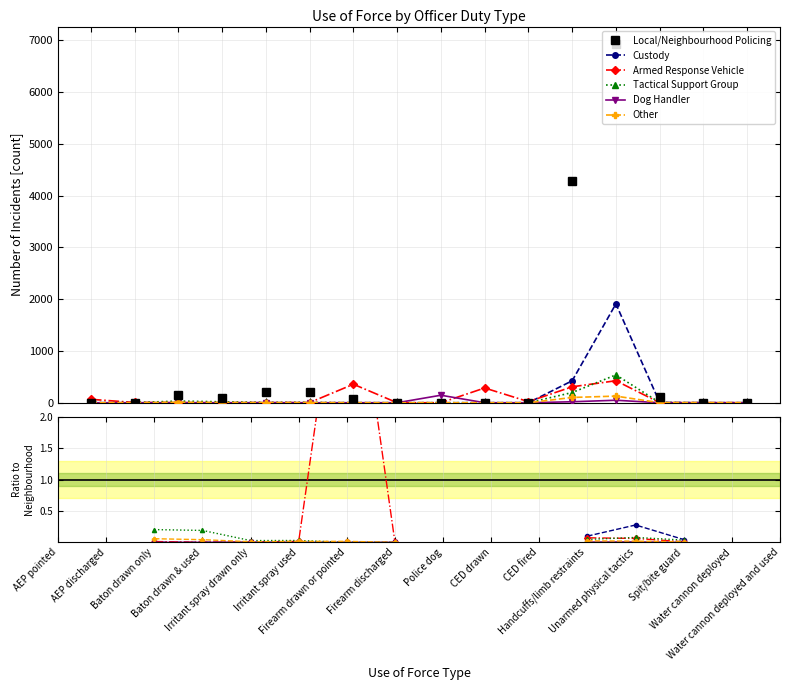

True or false: Dog Handler has a value of 0 at Baton drawn & used.

True